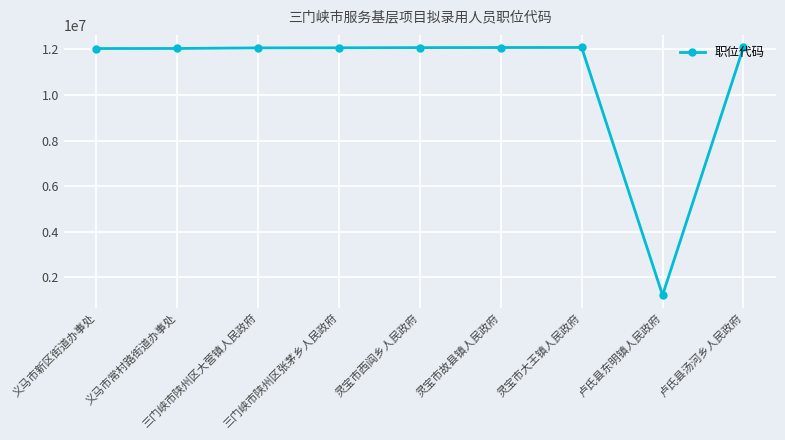

What is the maximum value shown in the chart?

12097022